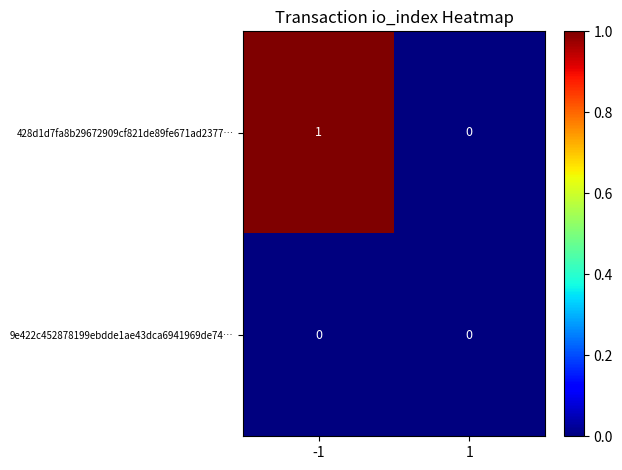

Reading left to right, what are all the values shown in this chart?

428d1d7fa8b29672909cf821de89fe671ad2377…: -1=1	1=0
9e422c452878199ebdde1ae43dca6941969de74…: -1=0	1=0